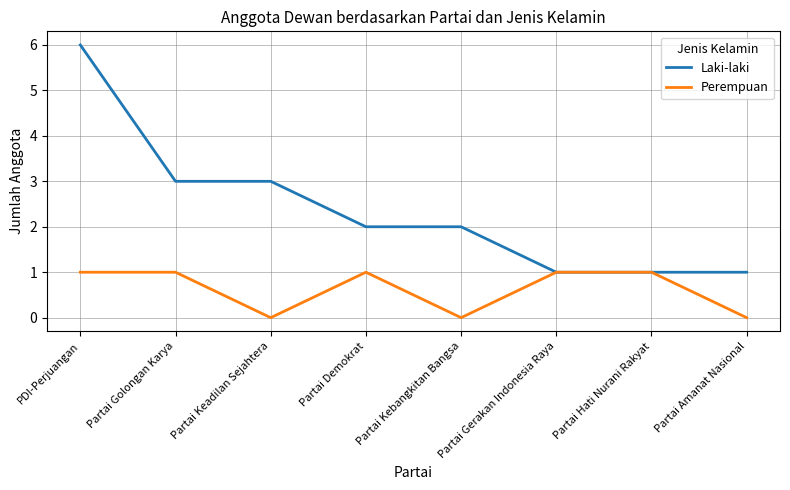

True or false: Laki-laki has a value of 1 at Partai Demokrat.

False